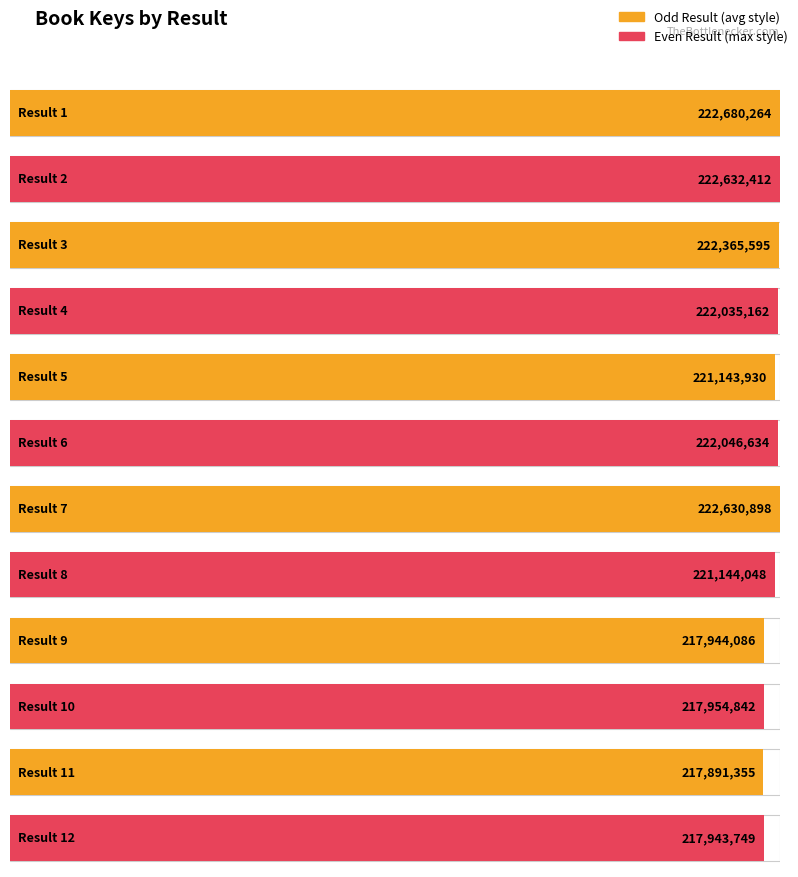

Reading left to right, list all the values displayed in this chart.

1=222680264	2=222632412	3=222365595	4=222035162	5=221143930	6=222046634	7=222630898	8=221144048	9=217944086	10=217954842	11=217891355	12=217943749